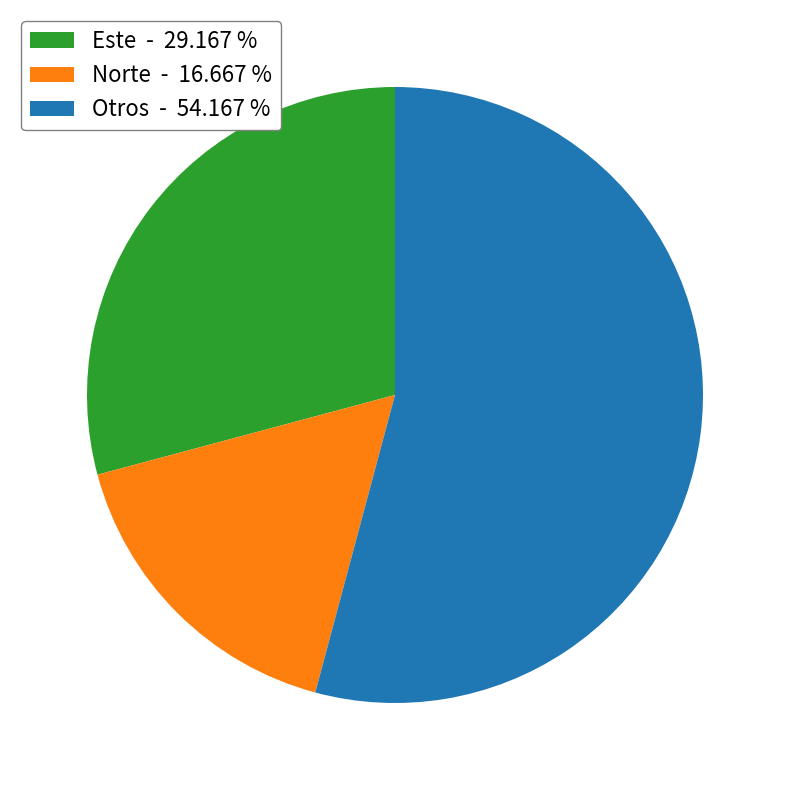

What is the largest slice in the pie chart?

Otros - 54.167 %